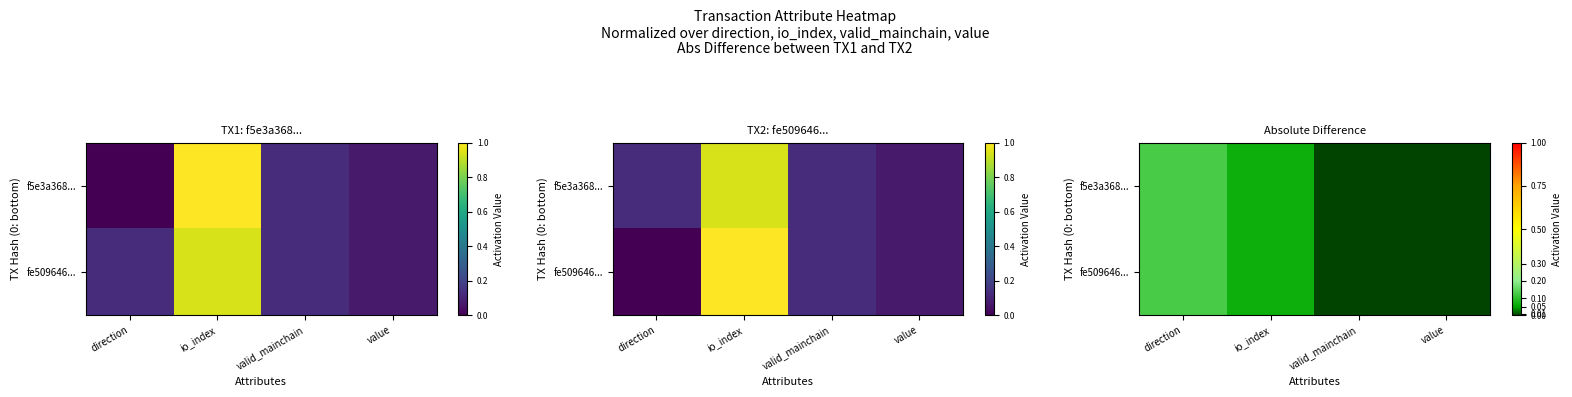

How many f5e3a368... values are between 0 and 1?

4